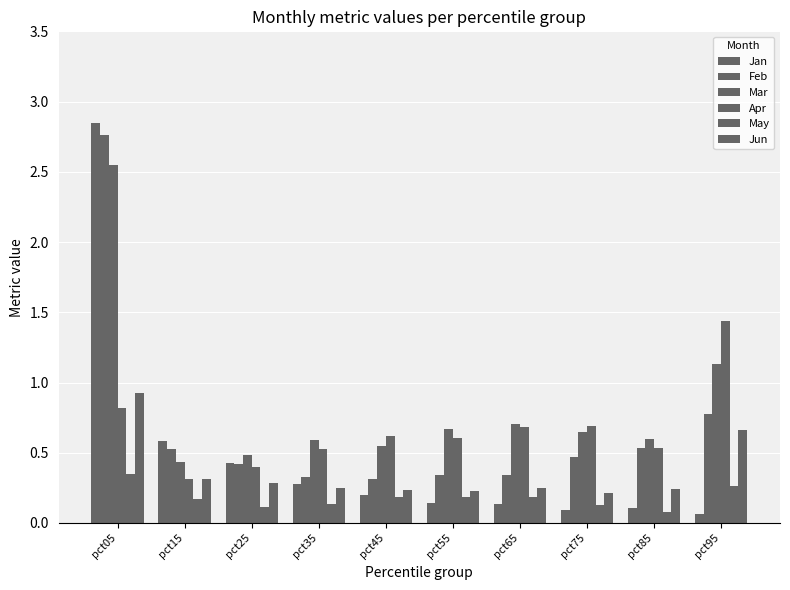

How many bars are there in total?

60